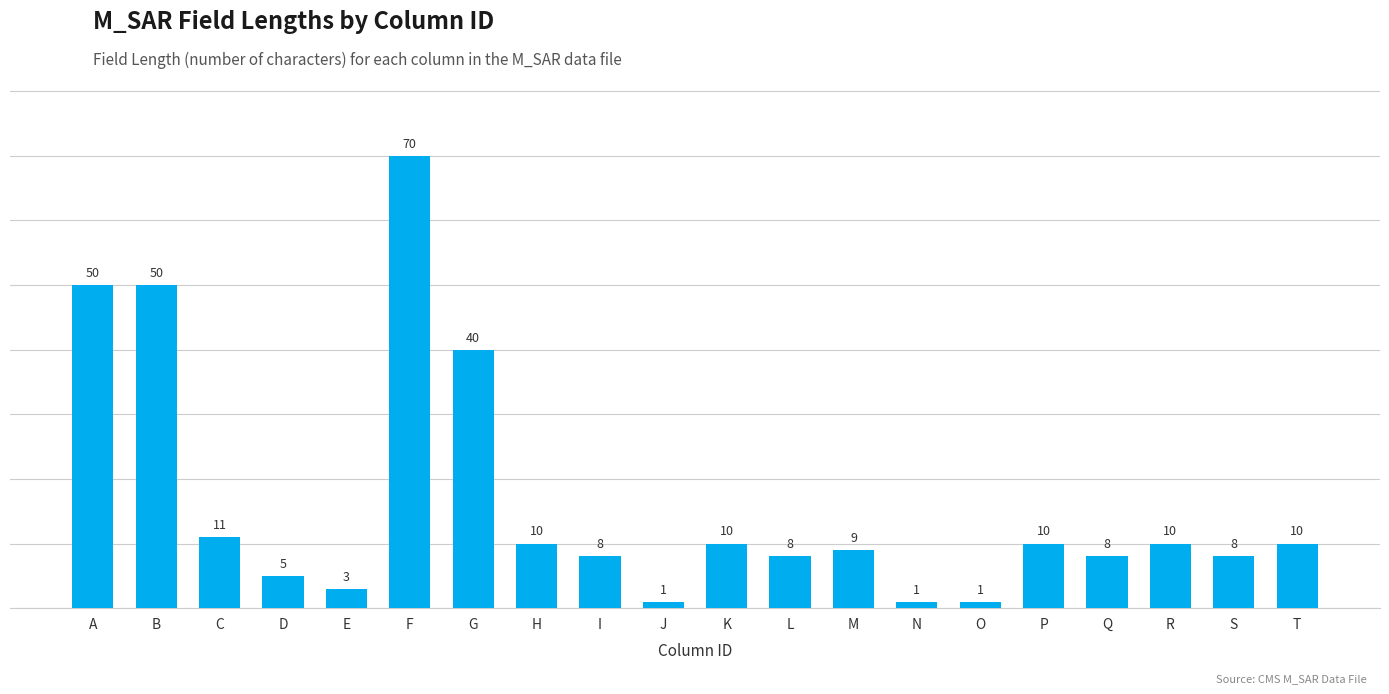

At which label is the value closest to 35?

G